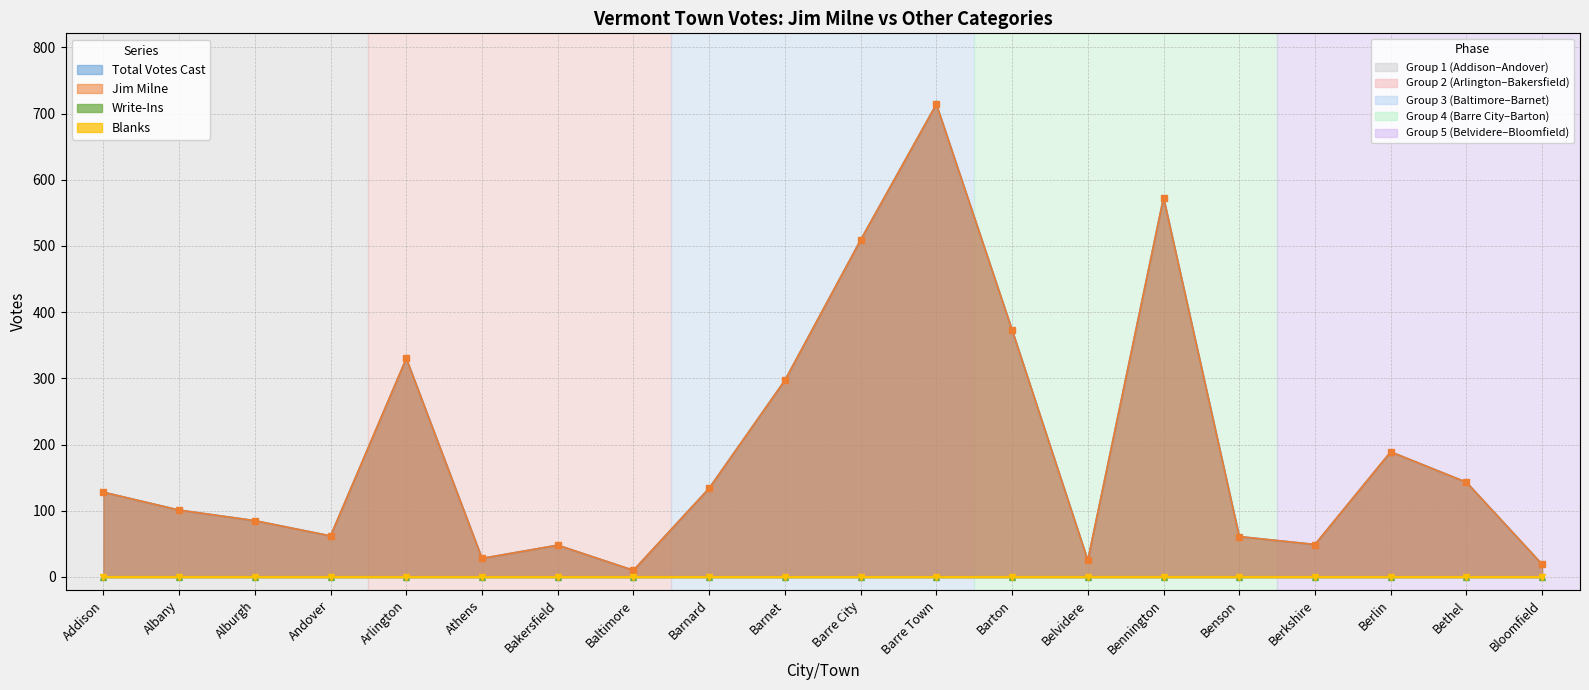

List the labels in order of Total Votes Cast value, largest first.

Barre Town, Bennington, Barre City, Barton, Arlington, Barnet, Berlin, Bethel, Barnard, Addison, Albany, Alburgh, Andover, Benson, Berkshire, Bakersfield, Athens, Belvidere, Bloomfield, Baltimore